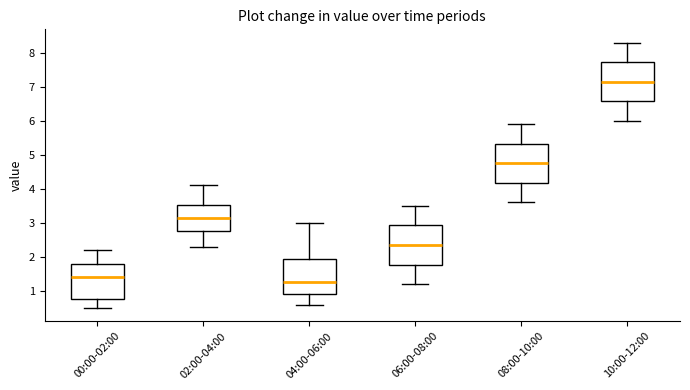

Which box's median line is the highest?

10:00-12:00